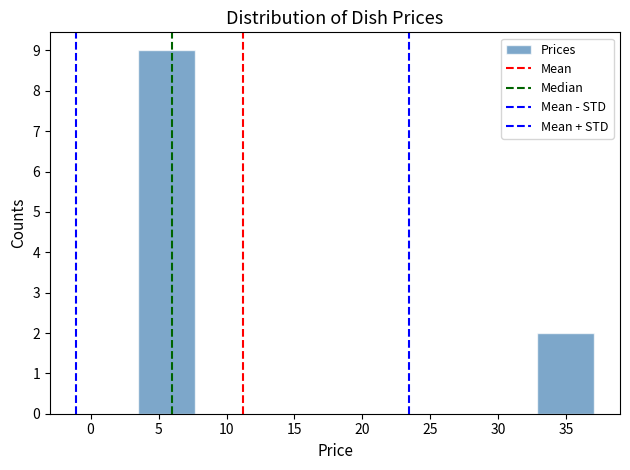

How tall is the bar that spans 33.0 to 37.0 on the x-axis? Neither the bar edges nor the heights are printed on the chart, so give them approximately, as read against the axes.

2